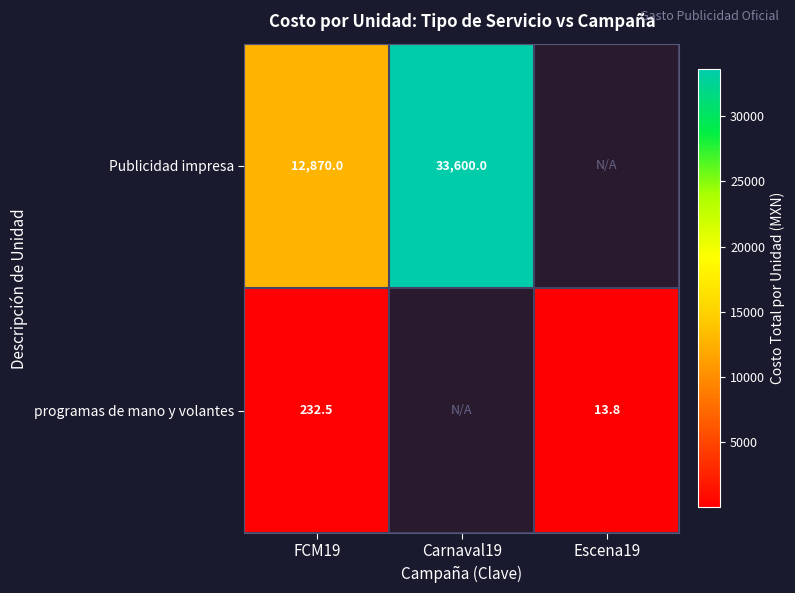

At FCM19, list the series in order from smallest to largest.

programas de mano y volantes, Publicidad impresa